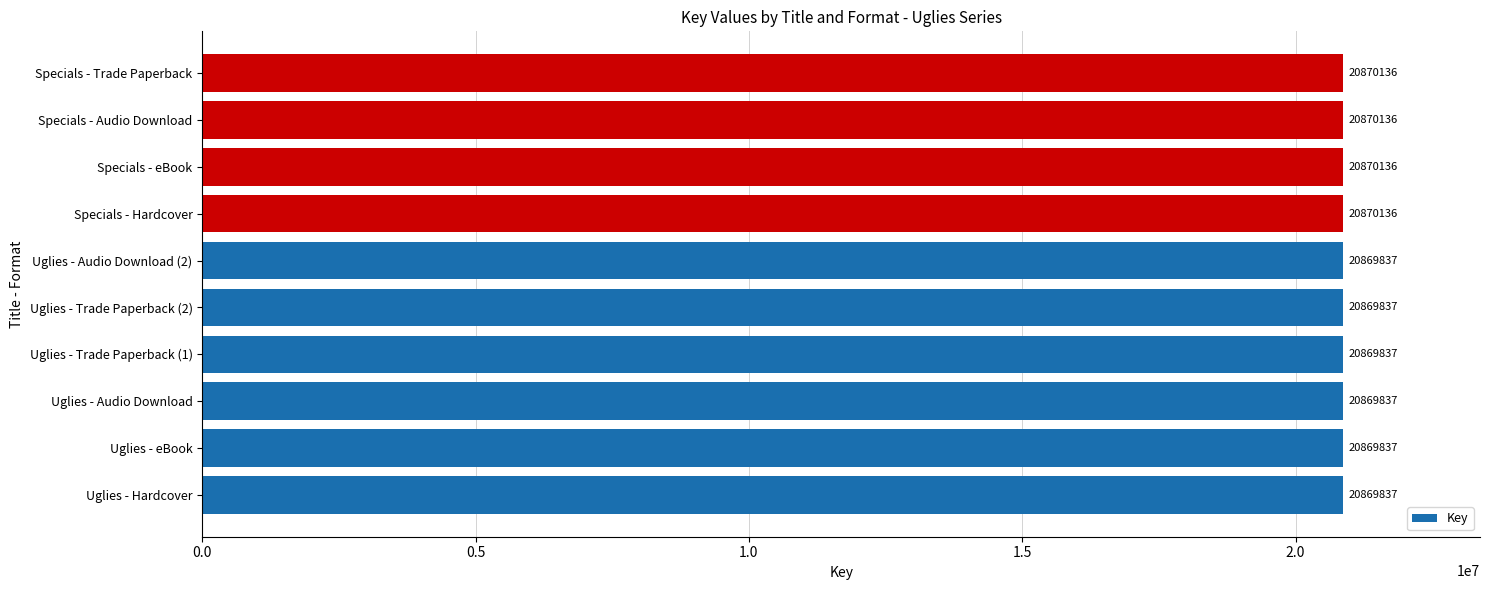

The value at Specials - eBook is 33911434. True or false?

False